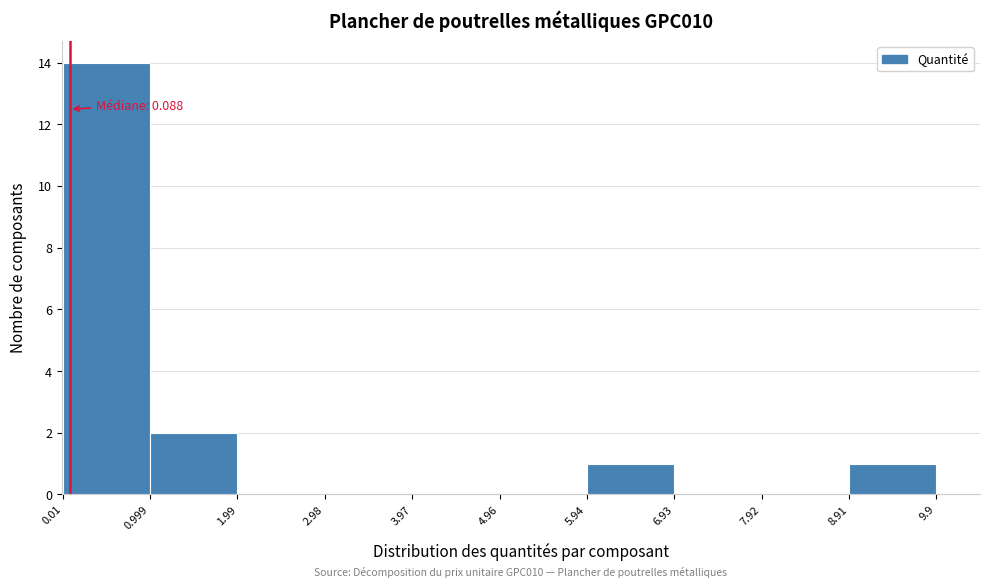

Which range on the x-axis has the tallest bar?

0.01 to 0.999